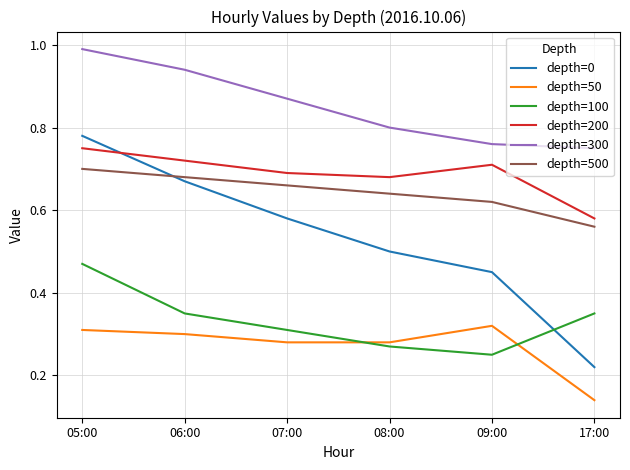

At which label does depth=300 reach its peak?

05:00